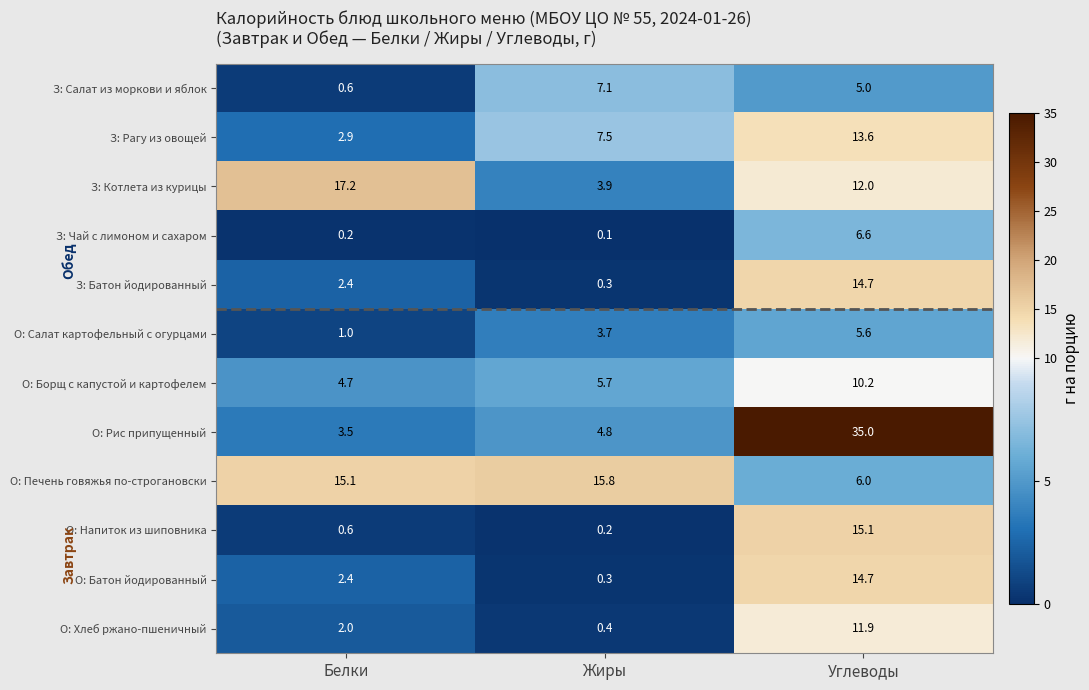

True or false: З: Батон йодированный has a value of 14.7 at Углеводы.

True